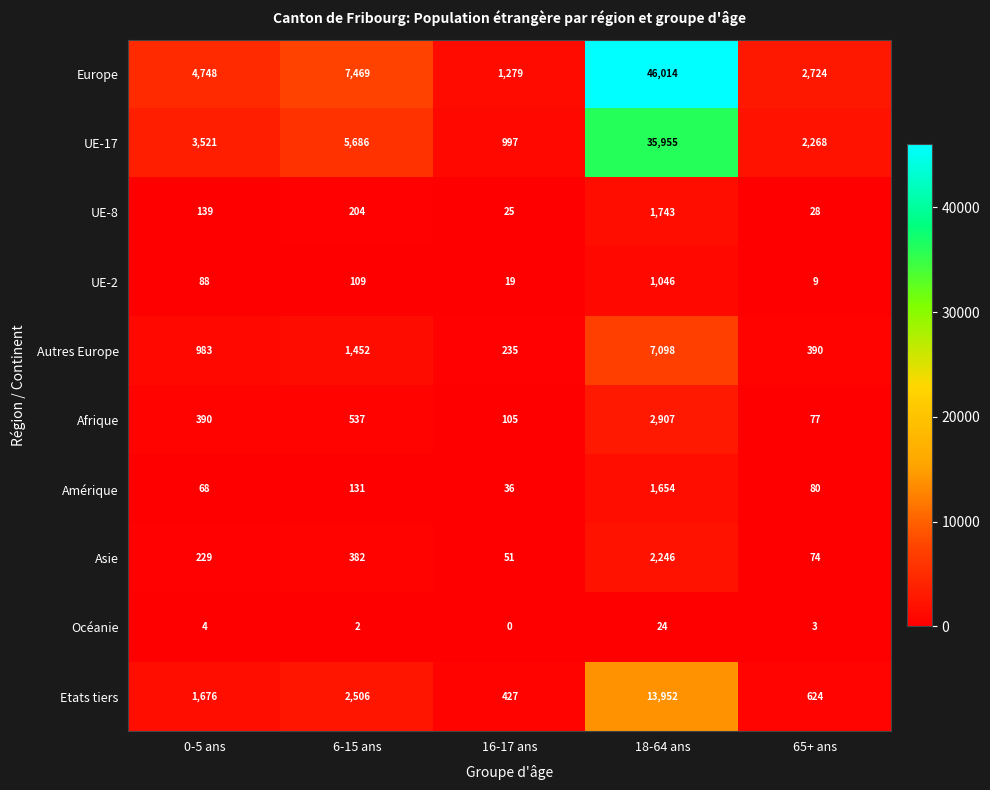

Where is Afrique nearest to the value 1492?

6-15 ans